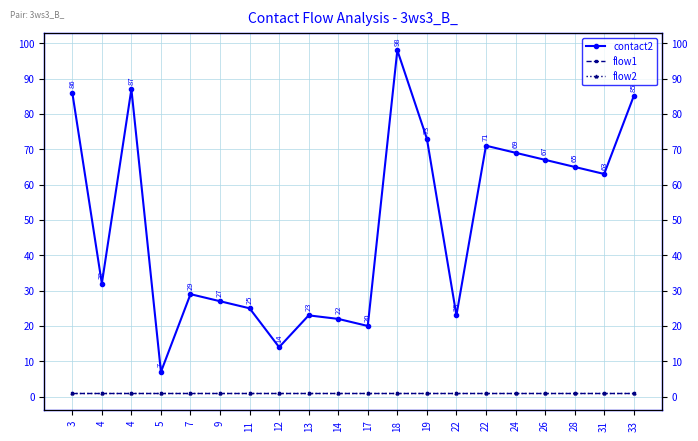

Which category has the lowest value across all series?

3